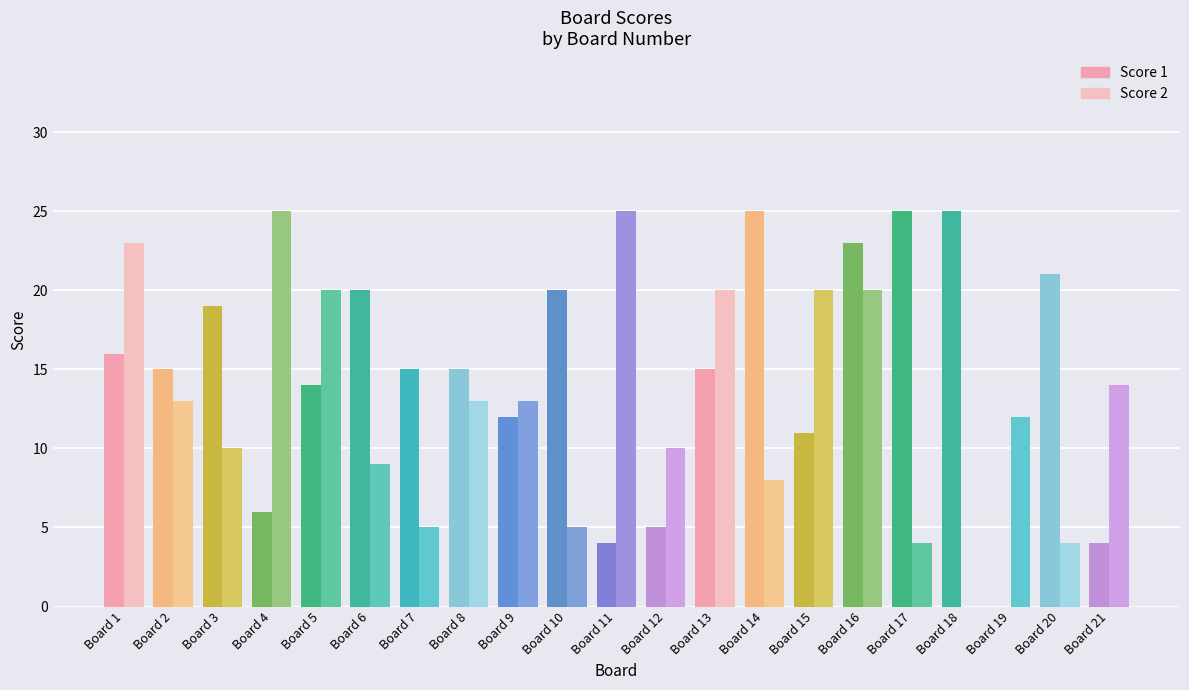

Which has a higher value, Board 10 or Board 1?

Board 10